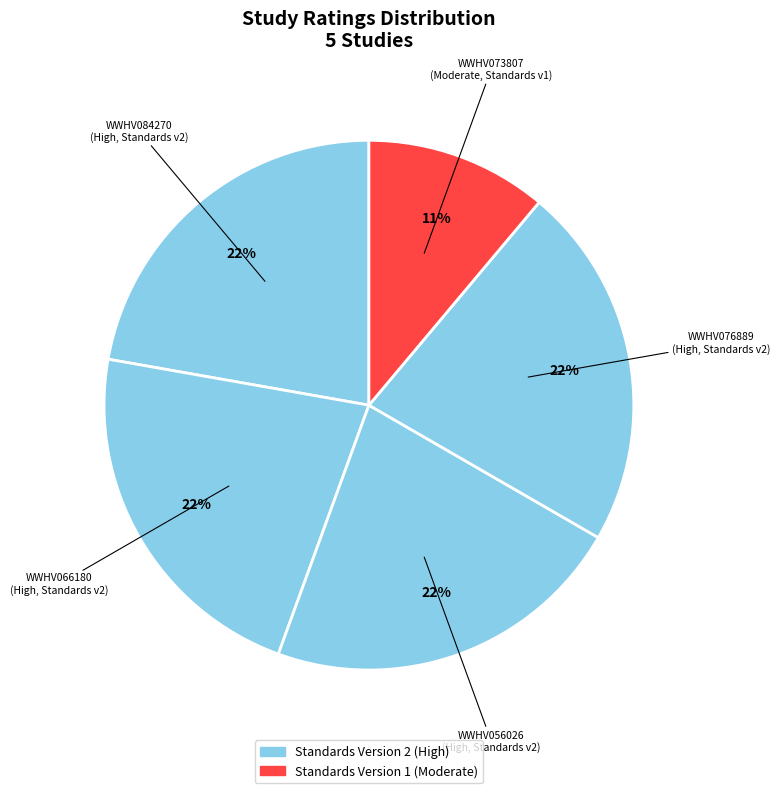

Count the number of slices in the pie.

5